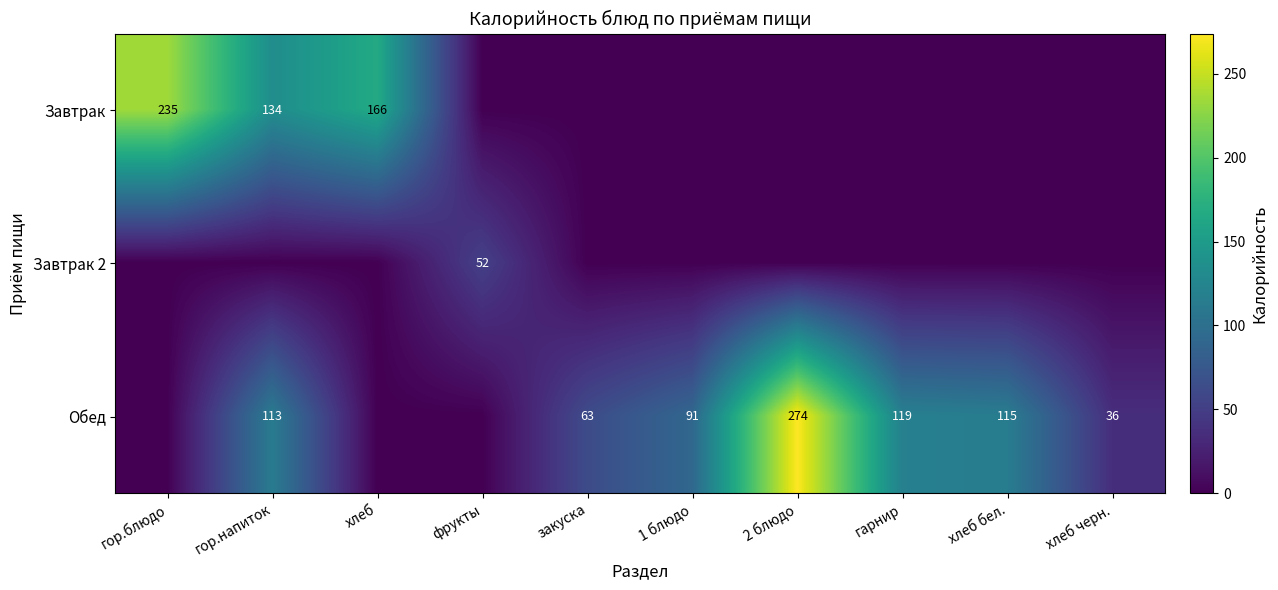

The value of Завтрак at гор.напиток is 56. True or false?

False